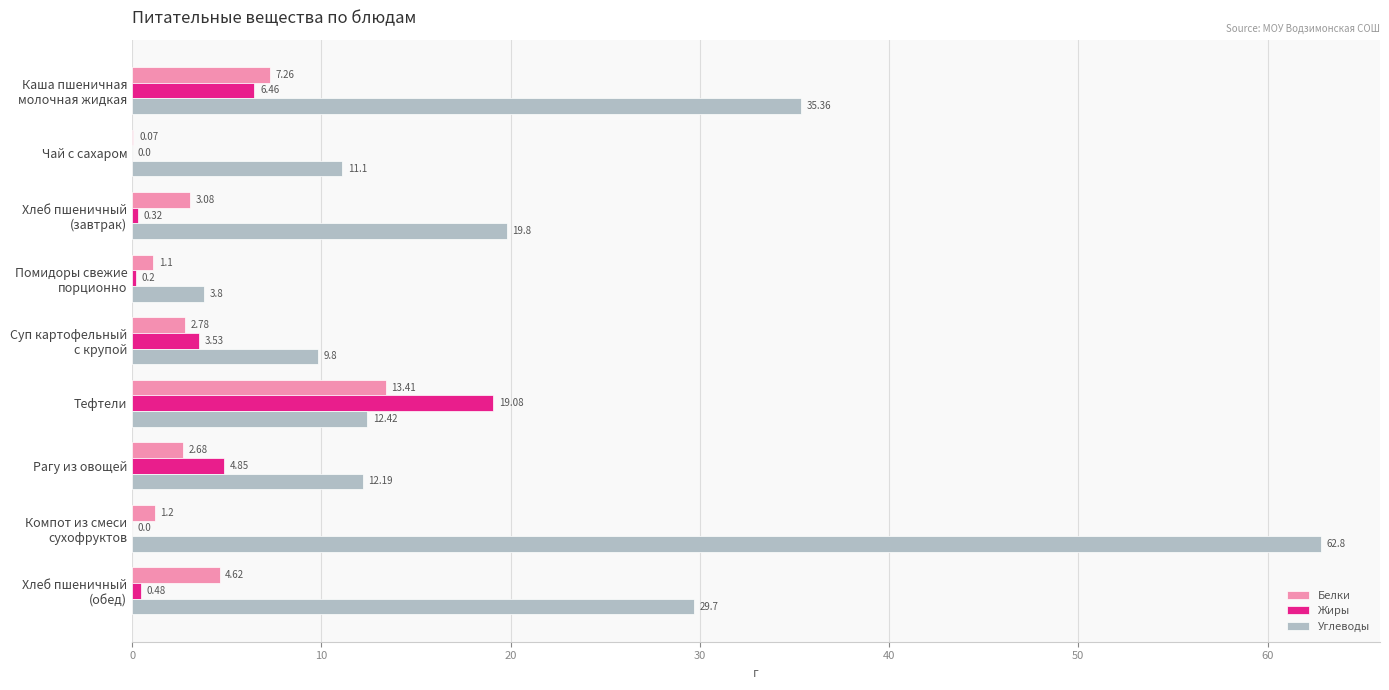

How many data points does each series have?

9